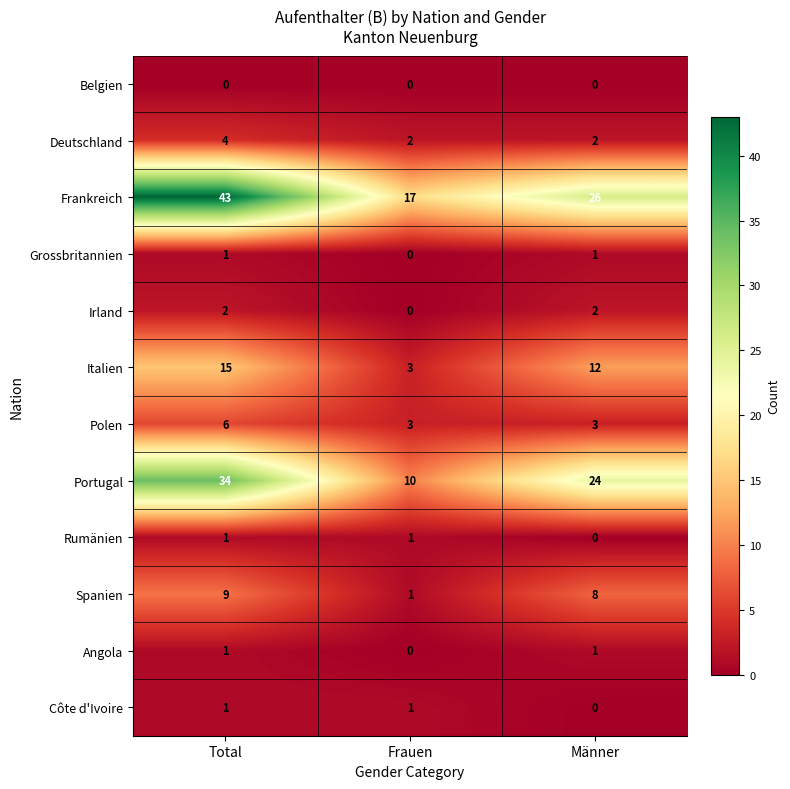

The Côte d'Ivoire series shows 1 at Frauen. True or false?

True